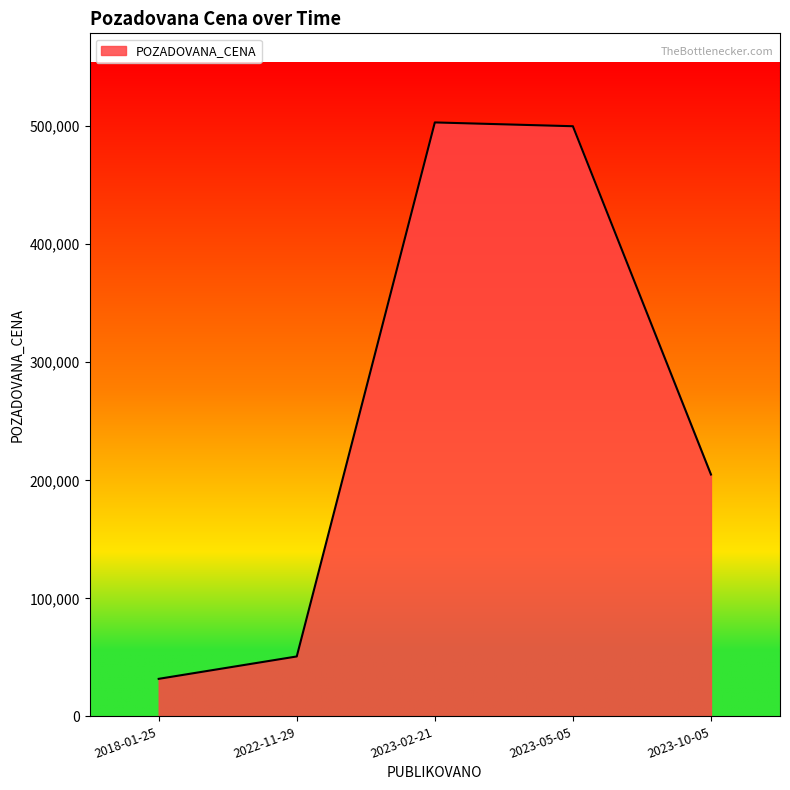

True or false: the data shows 31790 at 2018-01-25.

True